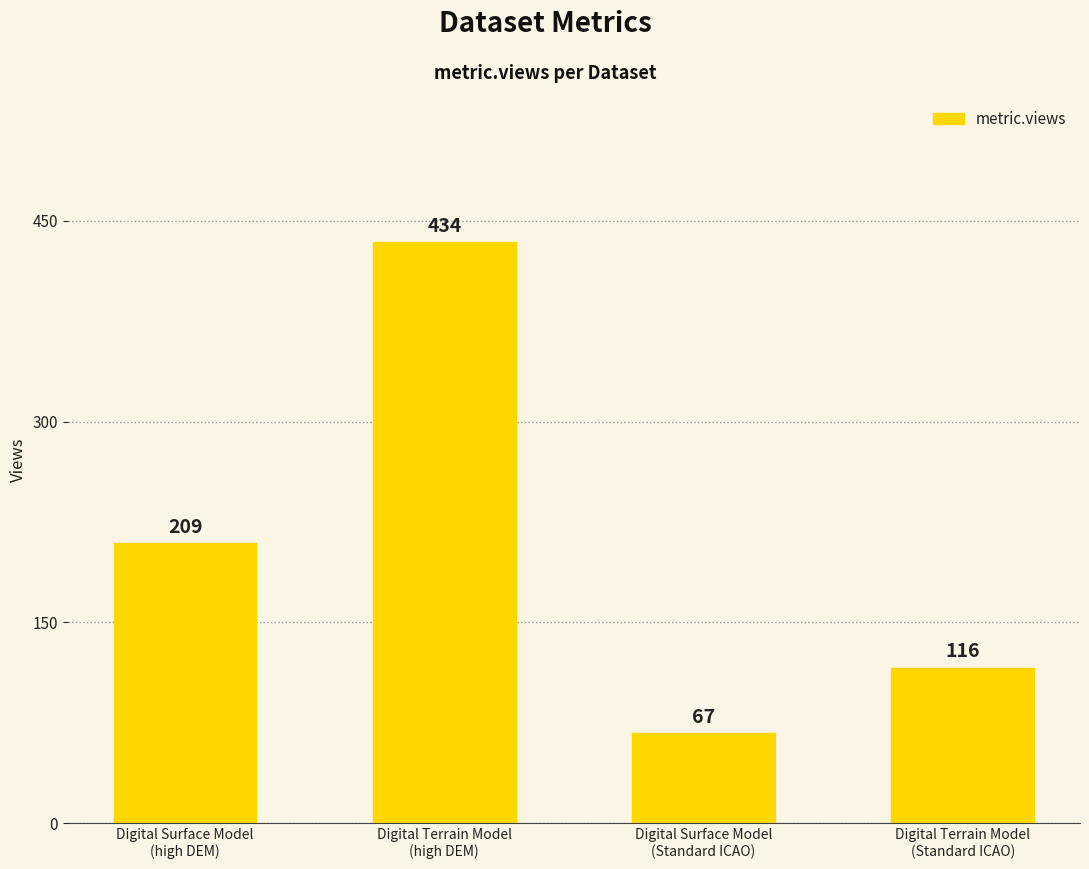

Approximately how many times larger is the value at Digital Terrain Model
(Standard ICAO) compared to Digital Terrain Model
(high DEM)?

0.3